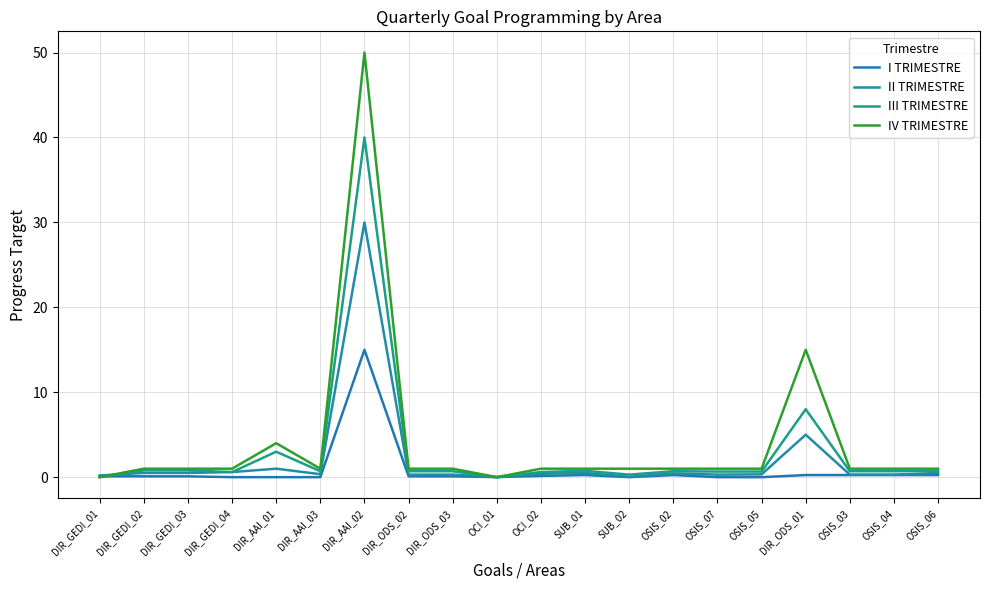

What is the value of the I TRIMESTRE point at the 19th from the left?

0.2